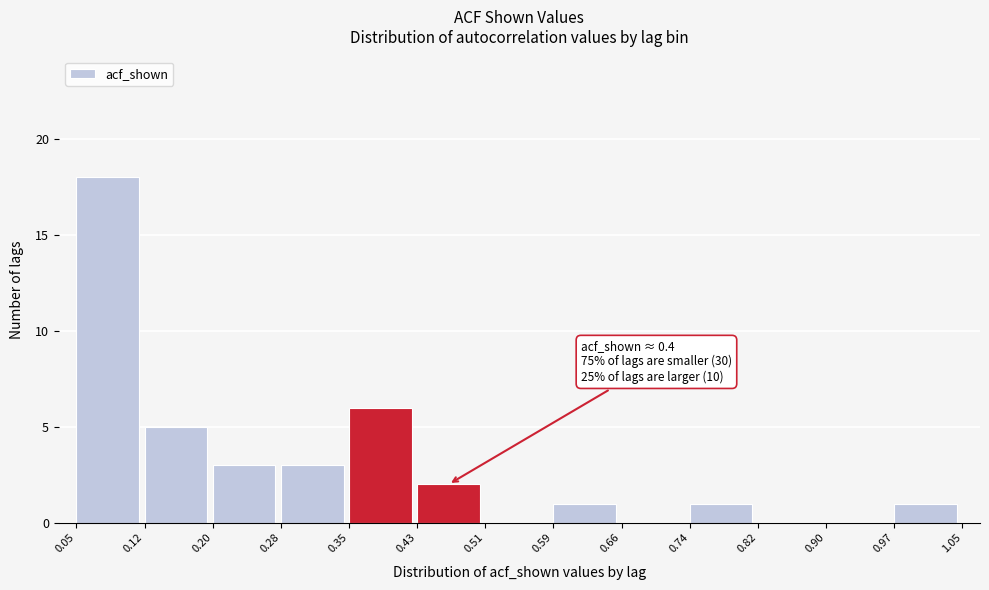

Which range on the x-axis has the tallest bar?

0.05 to 0.12